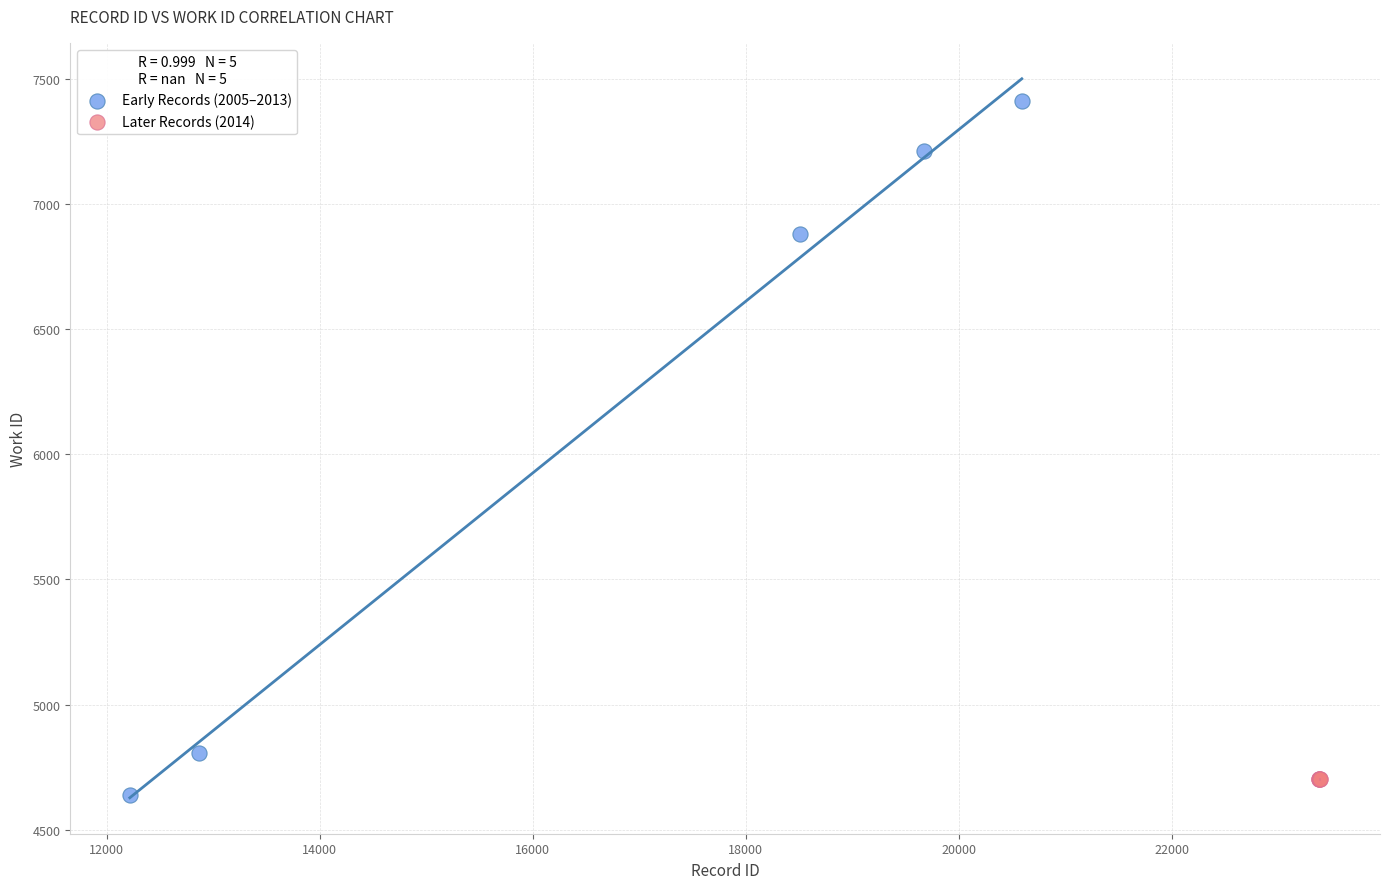

Which series contains the highest Y value?

Early Records (2005–2013)